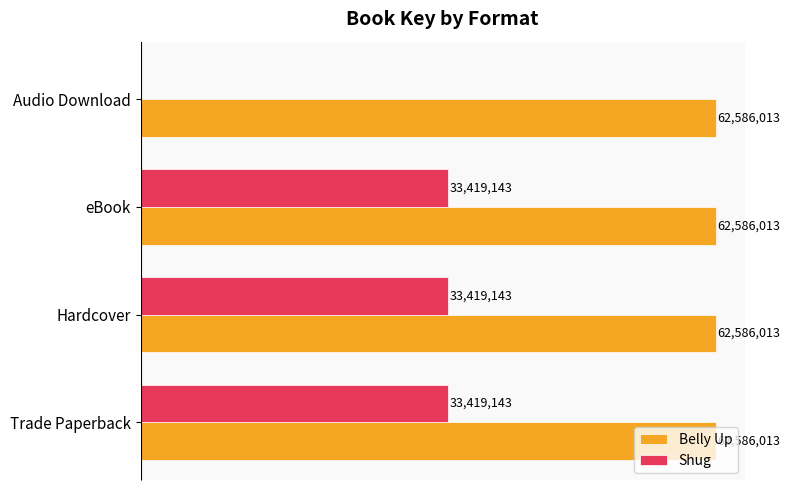

What are all the series names shown in the legend?

Belly Up, Shug